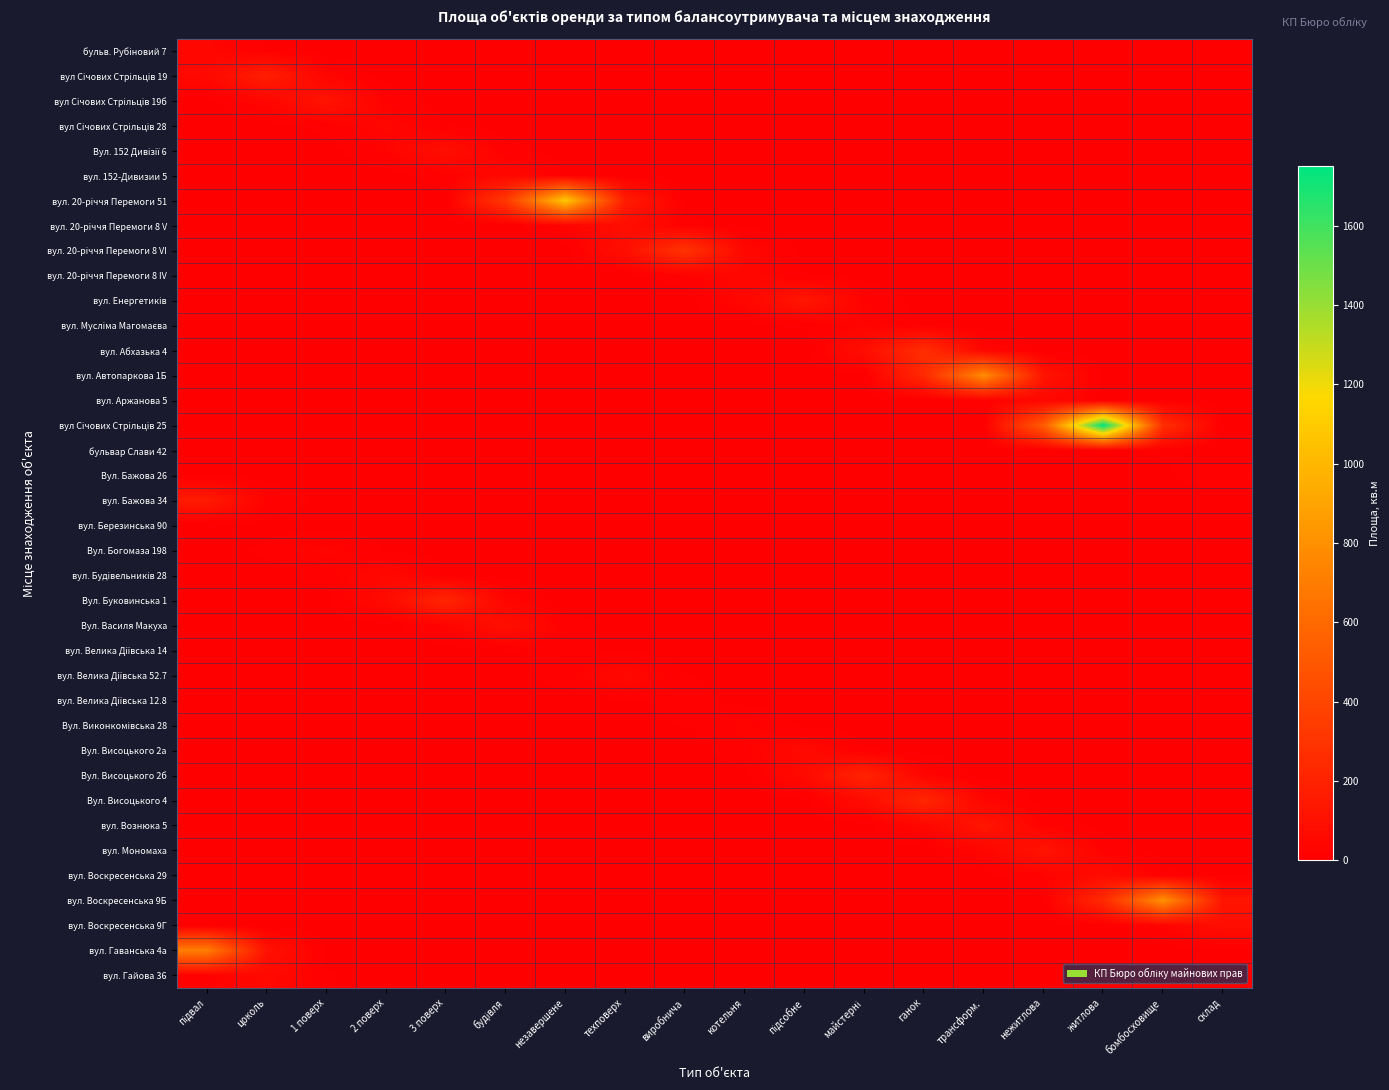

Between техповерх and житлова, which series saw the biggest shift?

вул Січових Стрільців 25